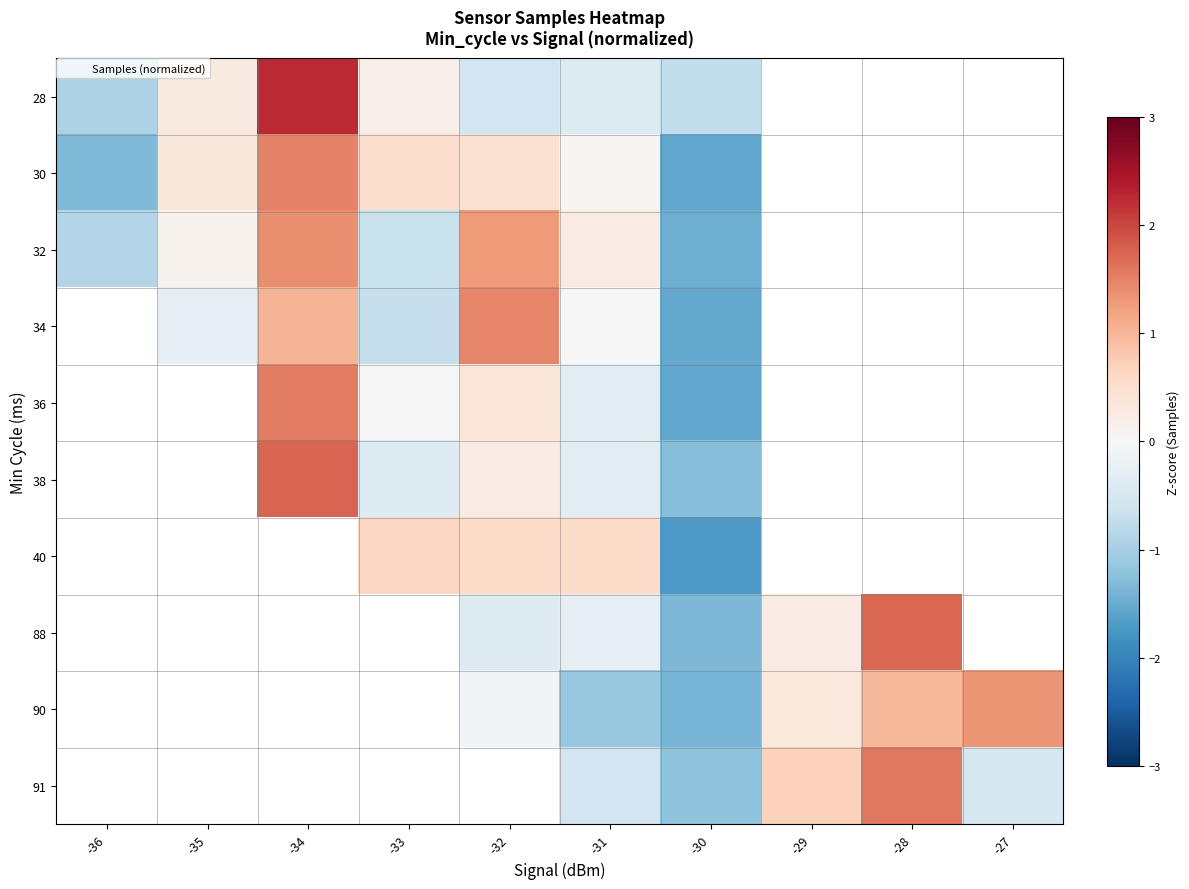

Which category has the highest value in the 28 series?

-34